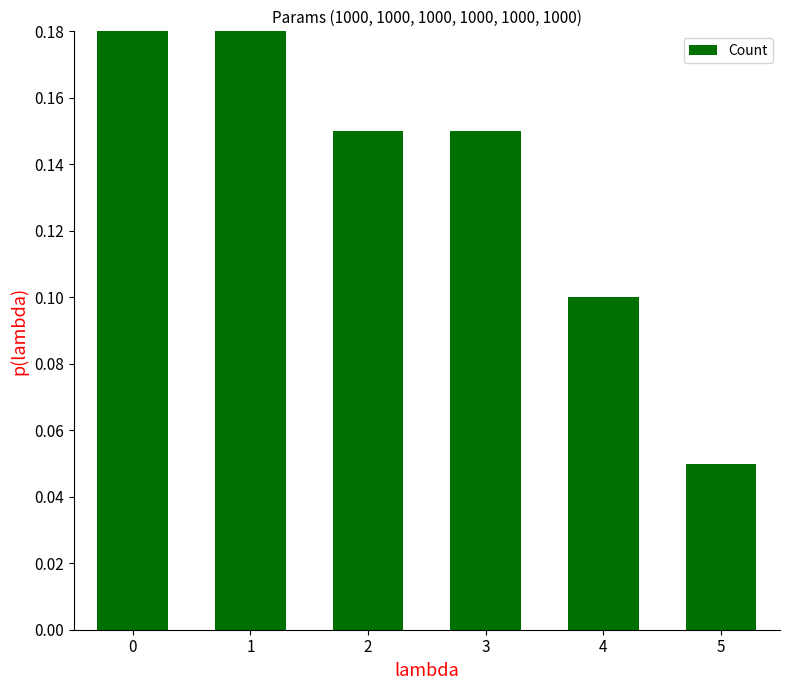

At which label is the value closest to 0?

5